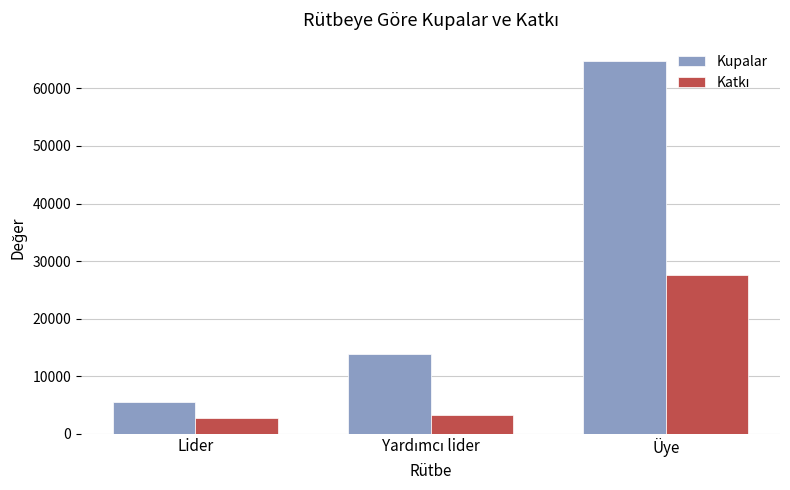

Count the Kupalar values in the range 5440 to 64745.

3